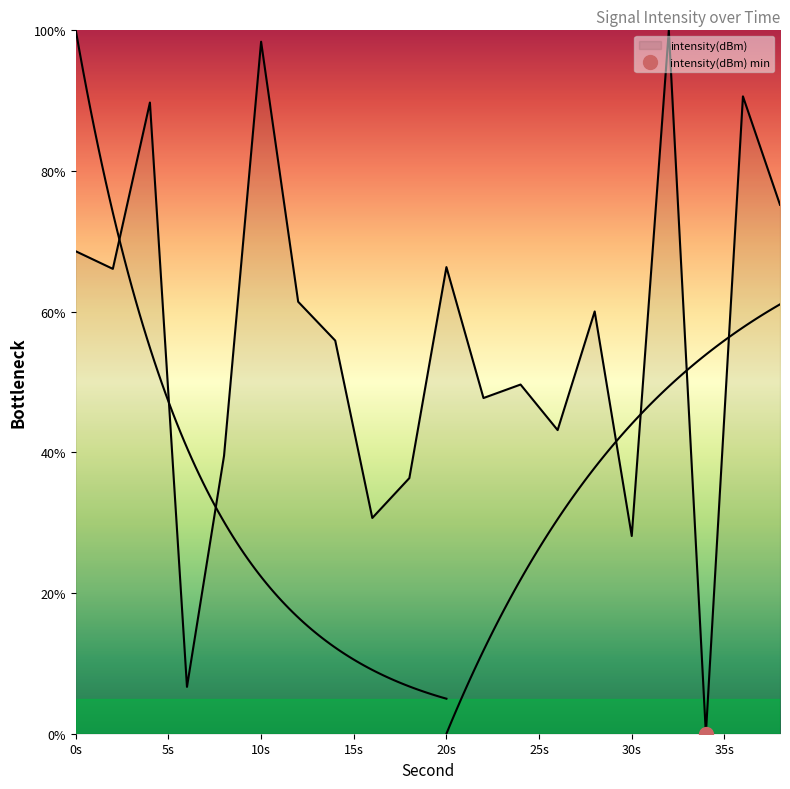

At which category does the data reach its first local valley?

2